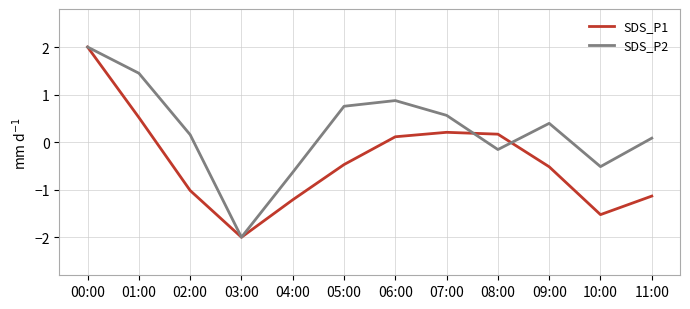

Rank the series by their average value, from lowest to highest.

SDS_P1, SDS_P2